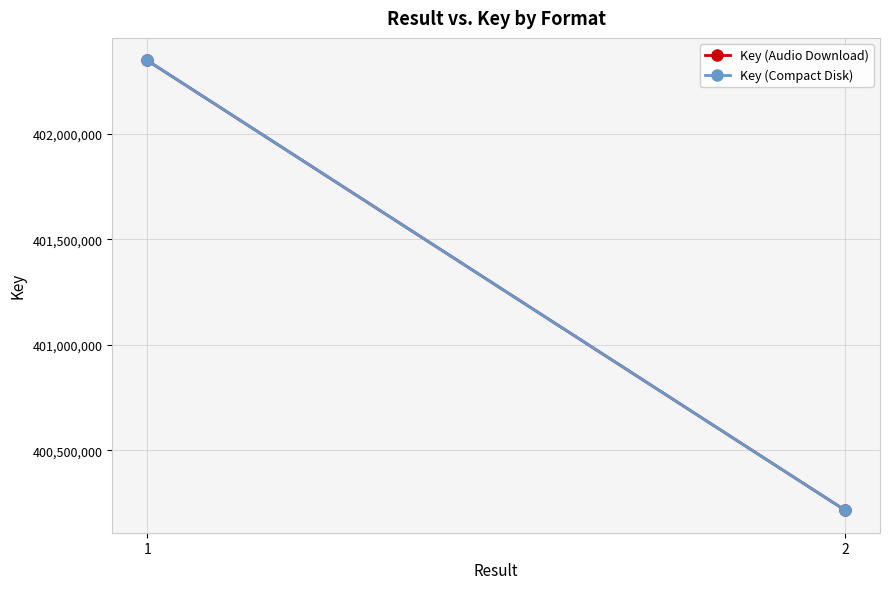

How many distinct data groups are displayed?

2